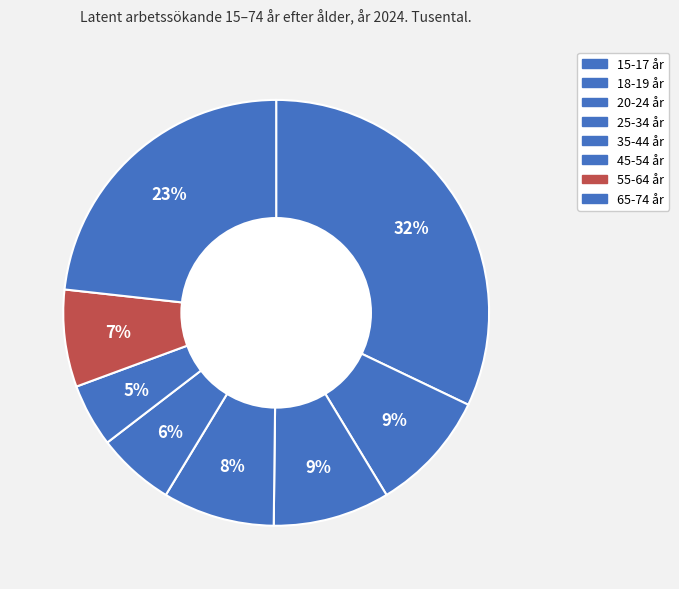

Is there any slice that represents more than half of the pie?

No